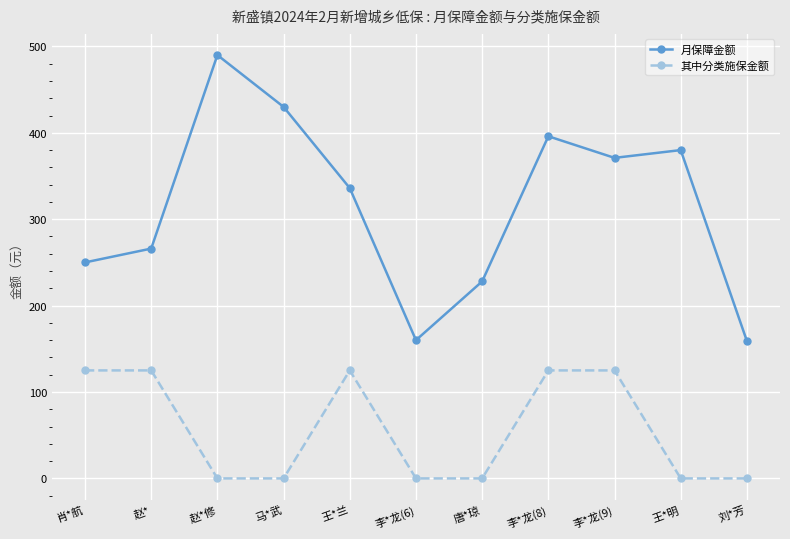

Which label corresponds to the largest value in the chart?

赵*修